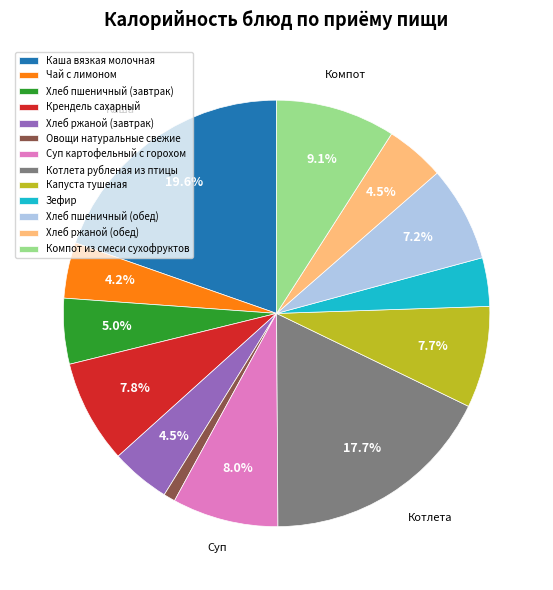

To the nearest percent, what portion does Хлеб пшеничный (завтрак) represent?

5%